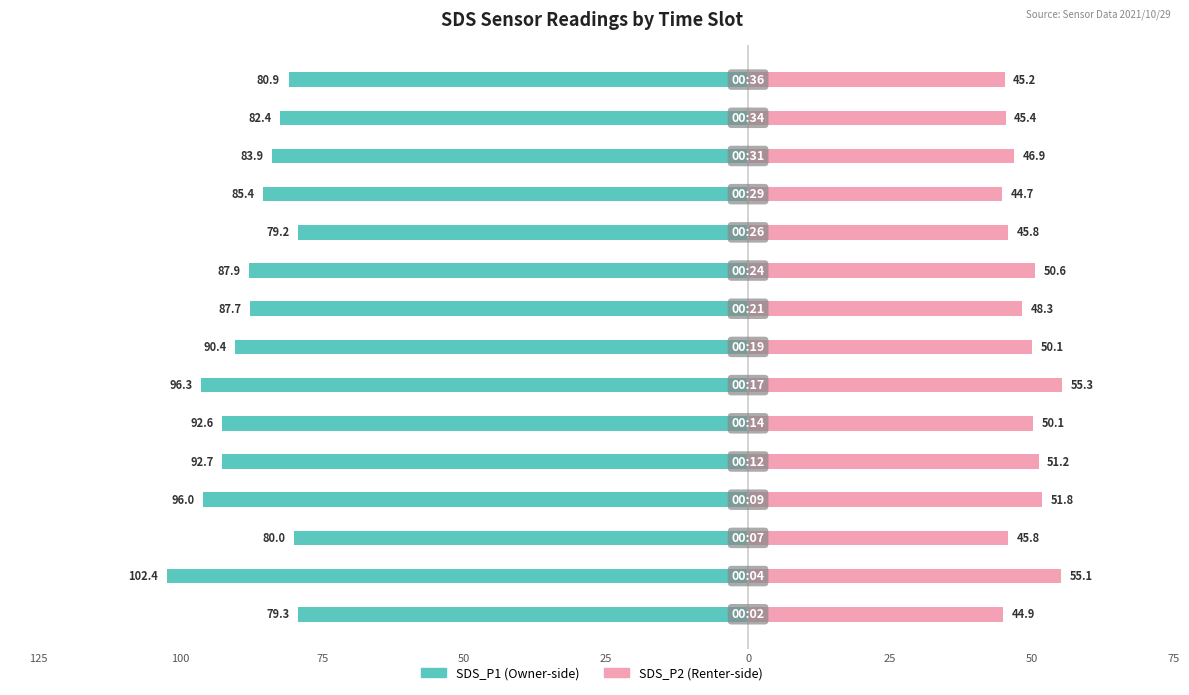

How many values in the SDS_P1 series exceed -87?

7